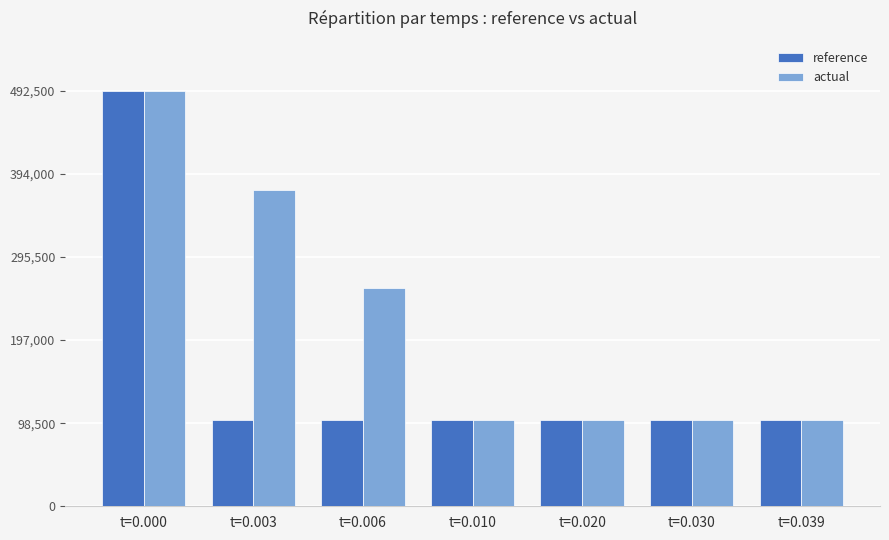

What is the average value of the reference series?

157691.8